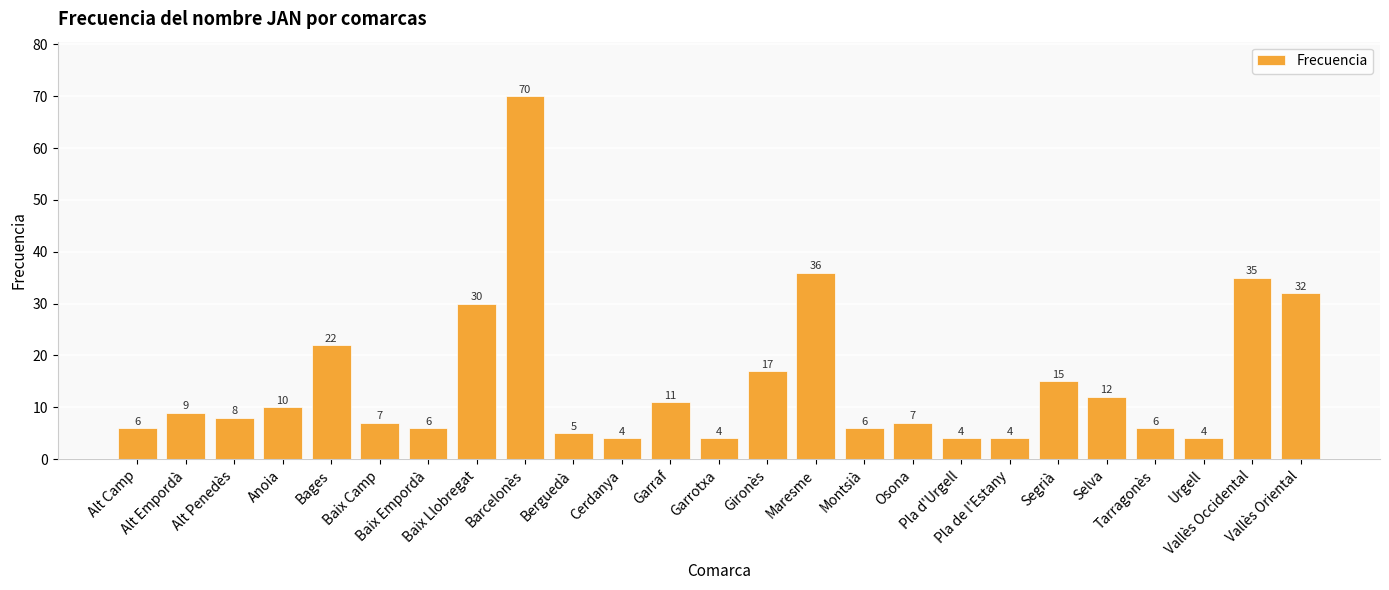

The chart shows a value of 2 at Garraf. True or false?

False